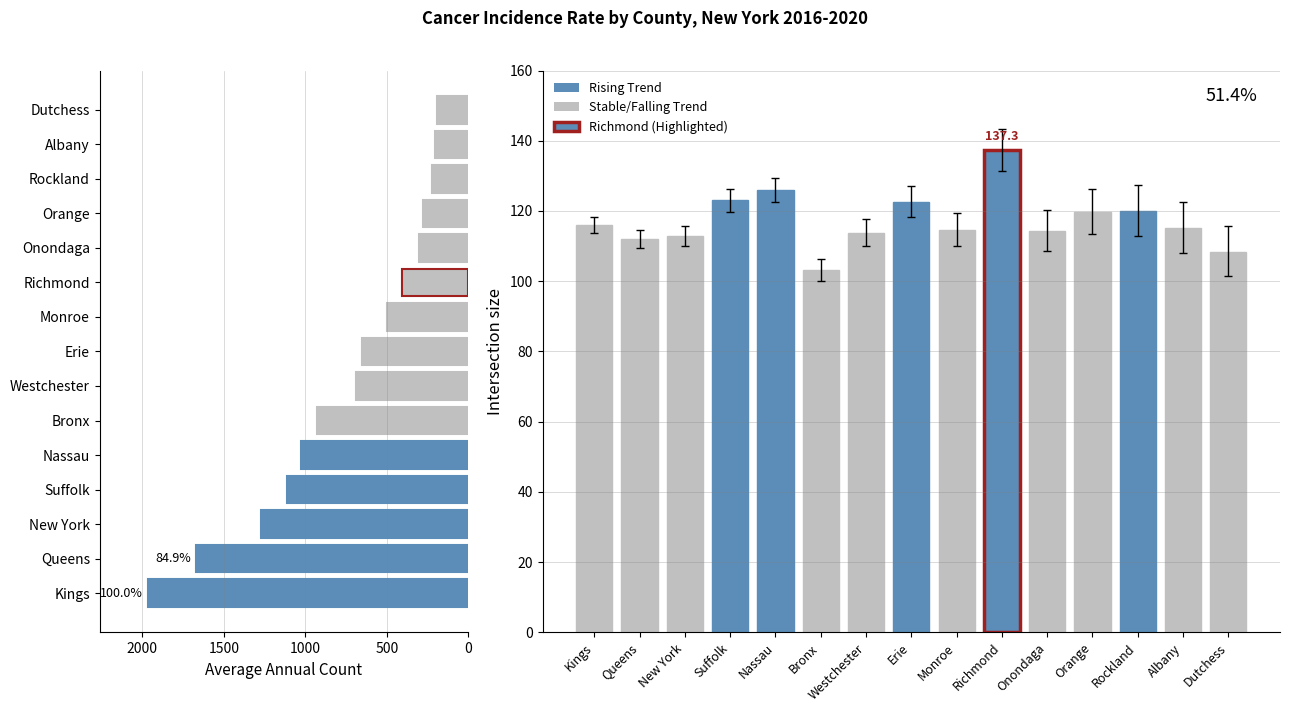

What is the sum of all Average Annual Count values?

11408.0